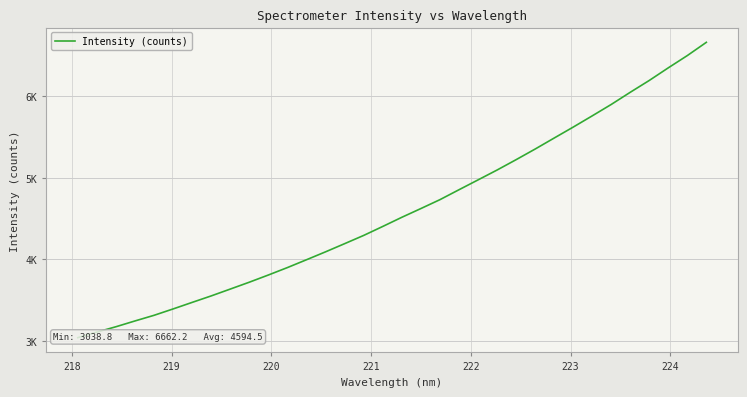

True or false: the data shows 3078.5 at 29.

False